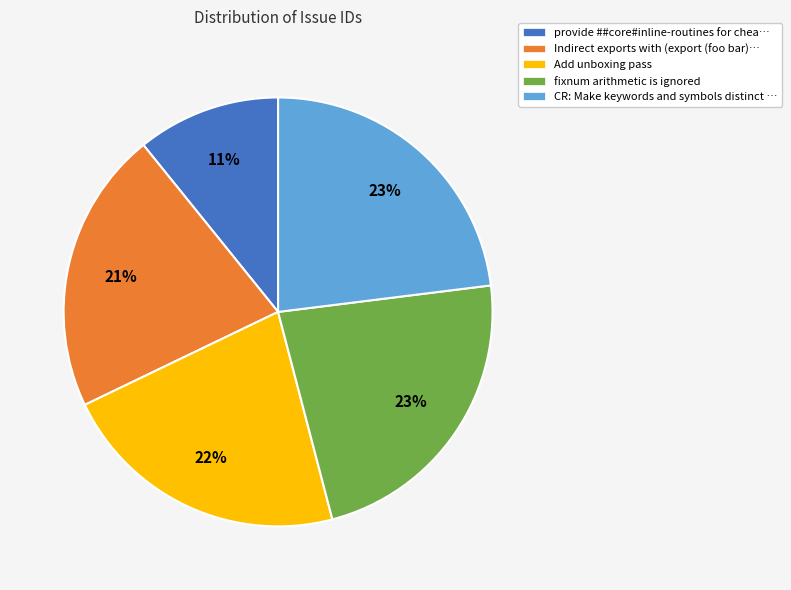

To the nearest percent, what is the difference between the largest and smallest slice percentages?

12%